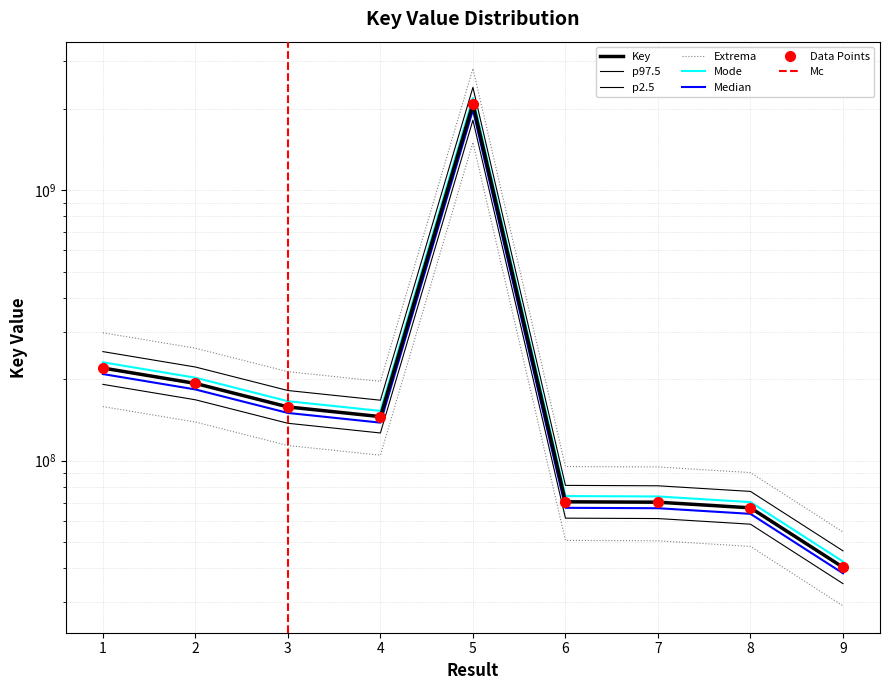

What is the change in value from 3 to 5?

+2219889444.0